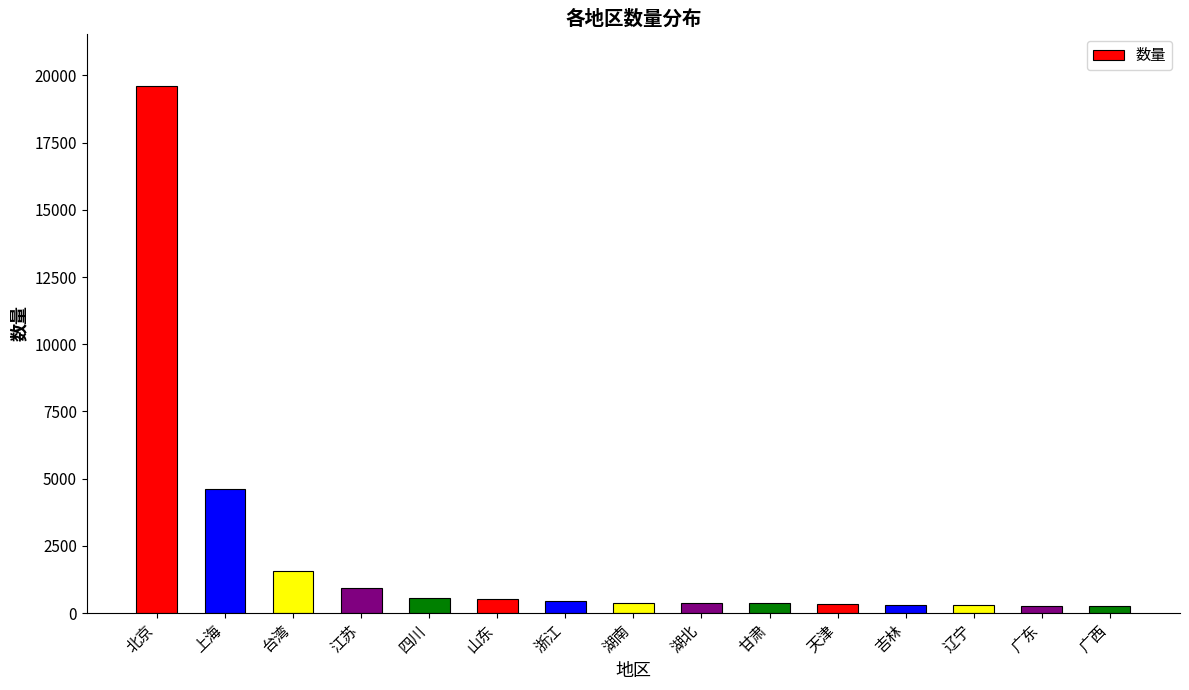

What position from the left is 广西?

15